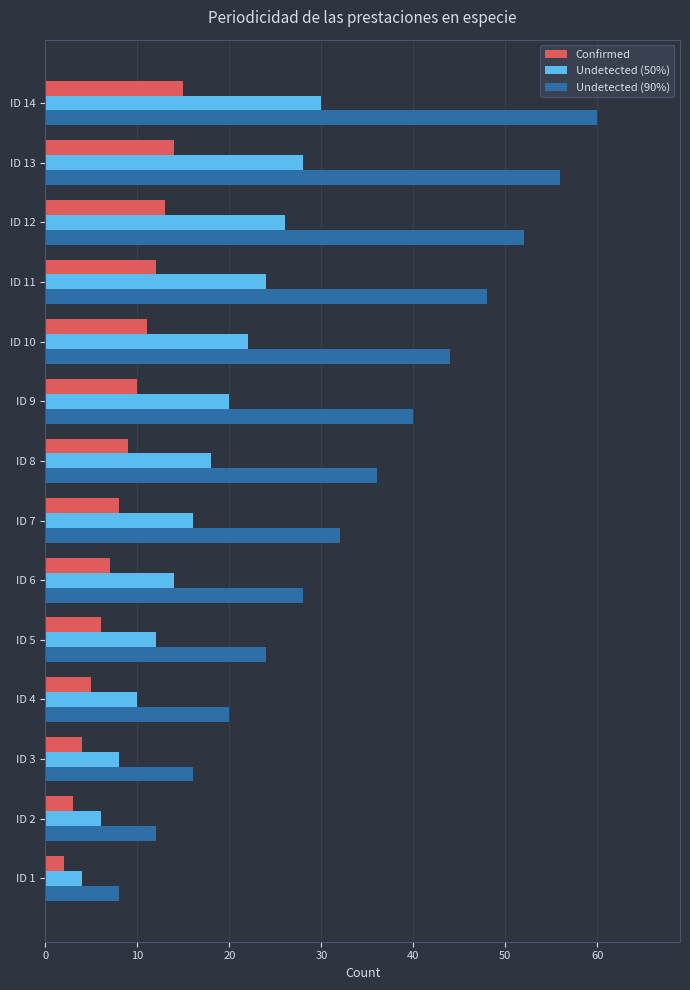

The Undetected (50%) series shows 14 at ID 11. True or false?

False